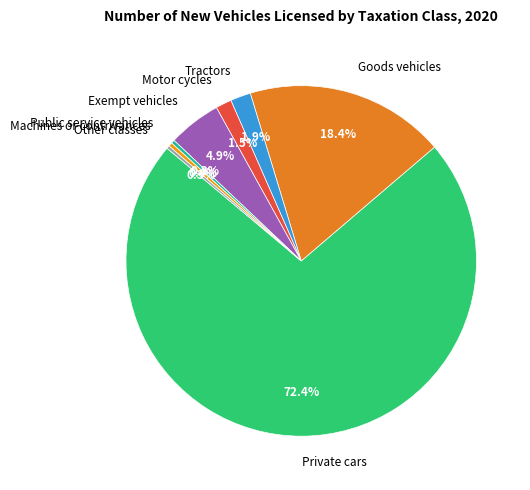

What is the majority slice?

Private cars